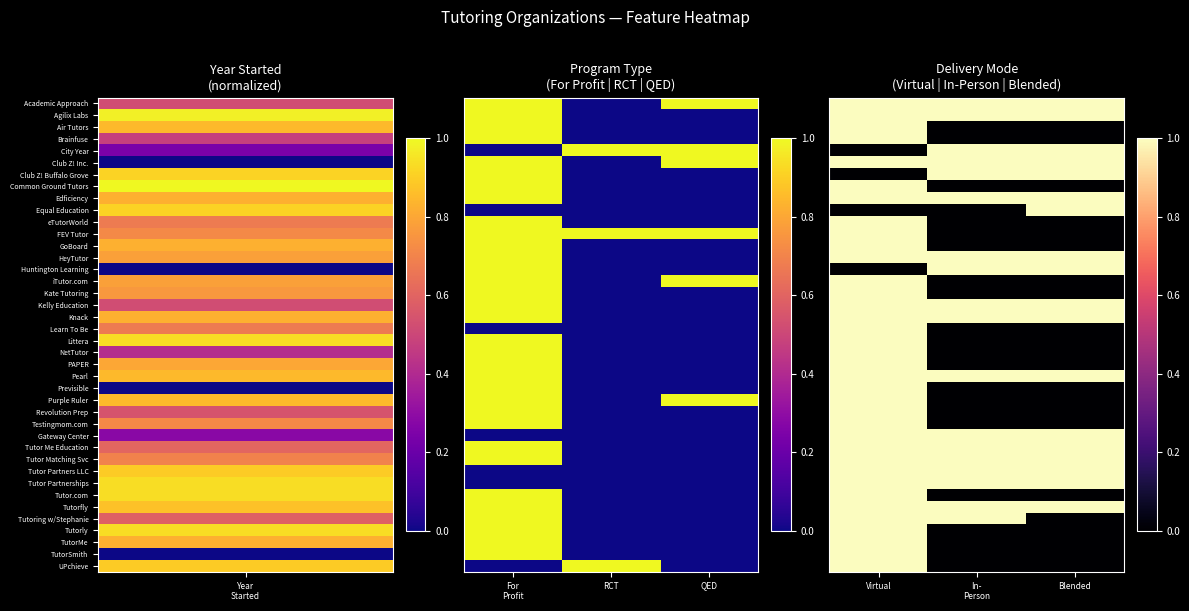

At how many categories does at least one series exceed 0?

3